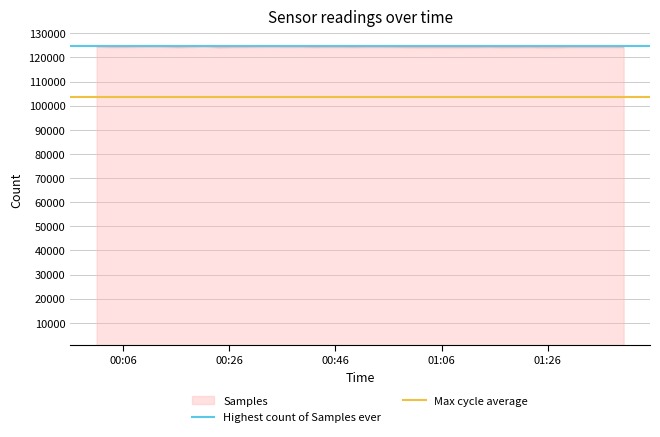

What is the maximum value for Samples?

124518